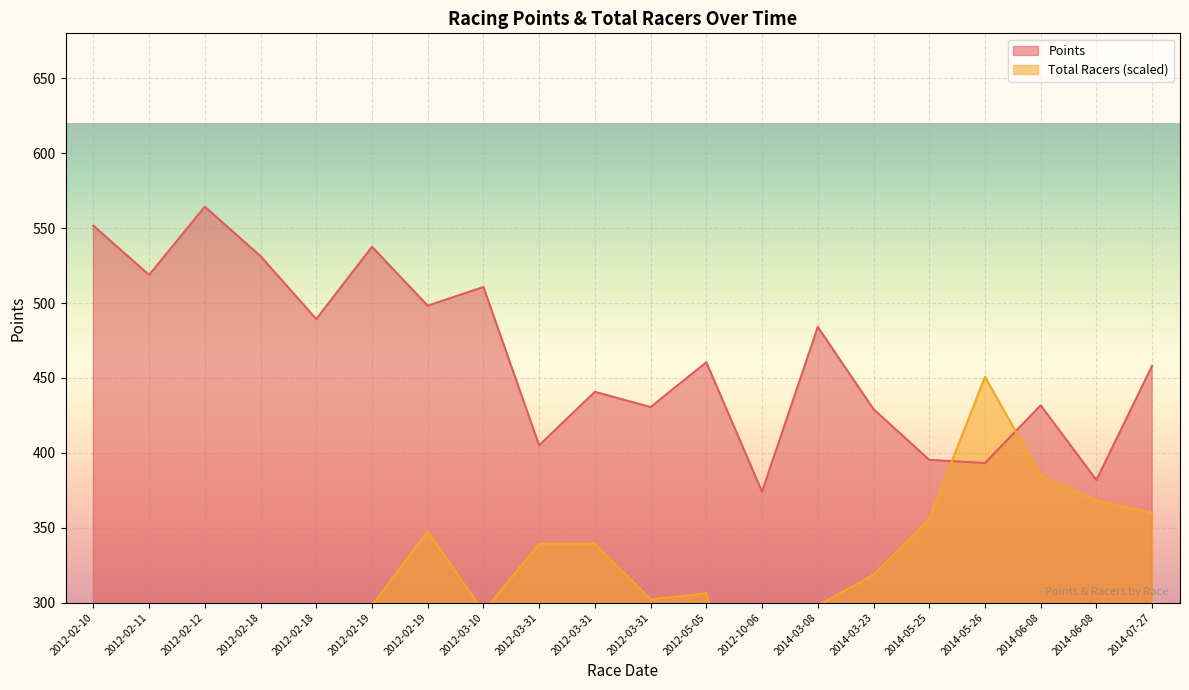

Rank the categories by Points value from lowest to highest.

2012-10-06, 2014-06-08, 2014-05-26, 2014-05-25, 2012-03-31, 2014-03-23, 2012-03-31, 2014-06-08, 2012-03-31, 2014-07-27, 2012-05-05, 2014-03-08, 2012-02-18, 2012-02-19, 2012-03-10, 2012-02-11, 2012-02-18, 2012-02-19, 2012-02-10, 2012-02-12